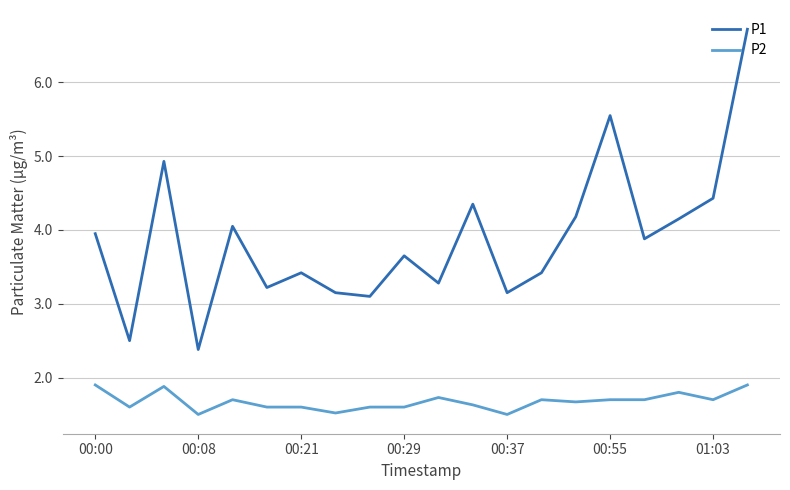

What is the minimum value for P1?

2.4